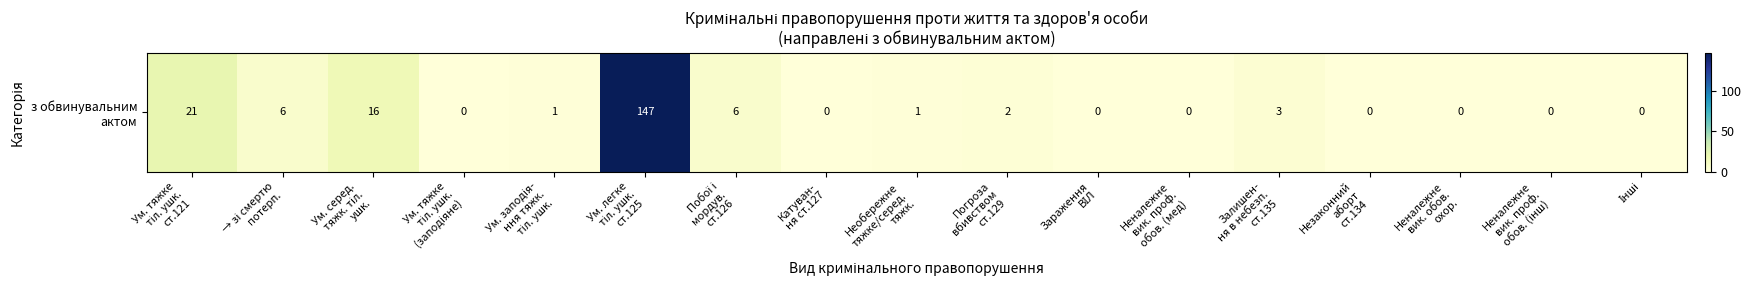

Reading right to left, extract all data points from this chart.

0	0	0	0	3	0	0	2	1	0	6	147	1	0	16	6	21